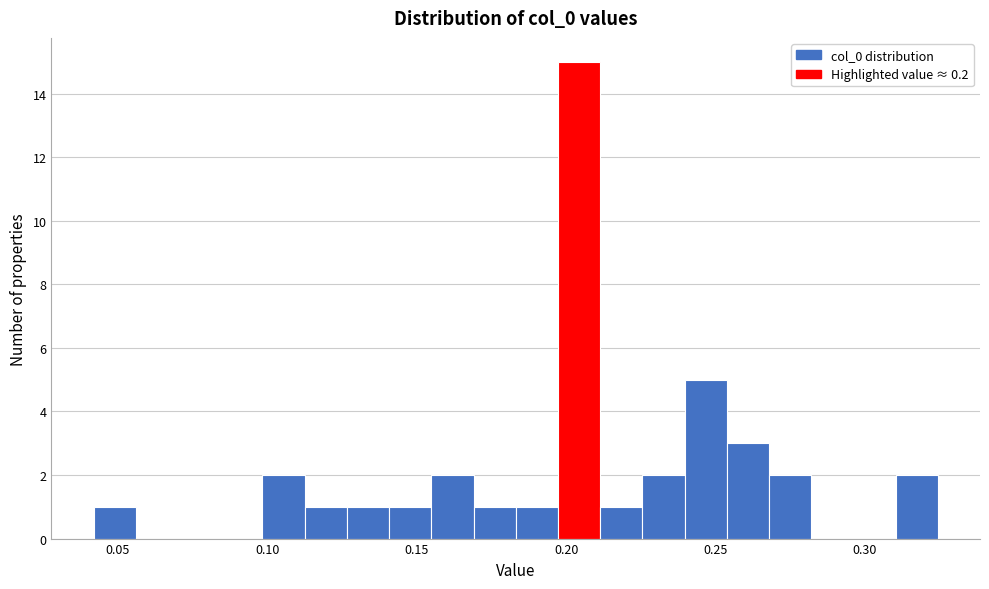

Around what value on the x-axis is the tallest bar? Give the approximate position of its centre, as read against the axis.

0.205